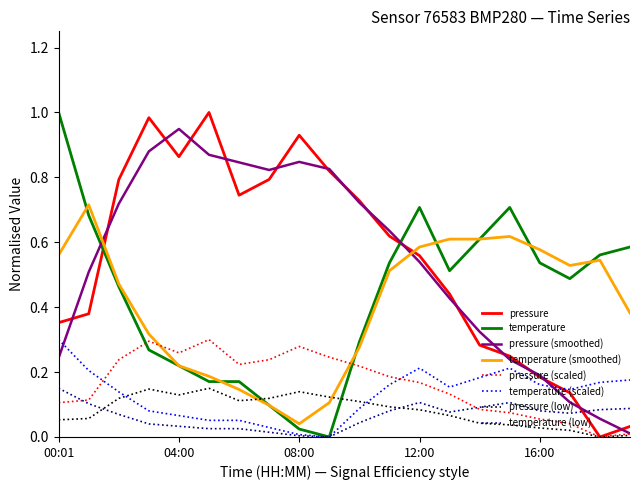

How many intersections are there between temperature (low) and pressure (scaled)?

2